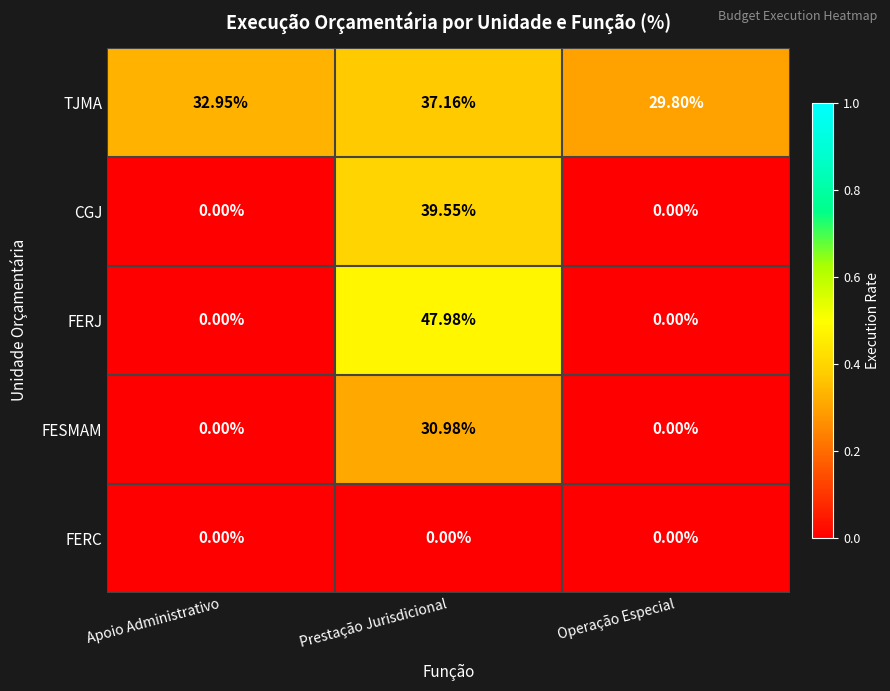

Which series has the largest total across all categories?

TJMA